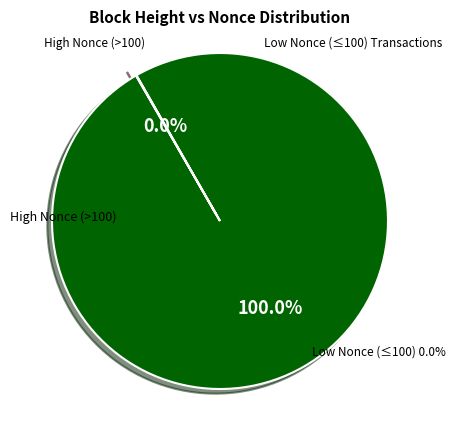

Does any single category account for the majority?

Yes